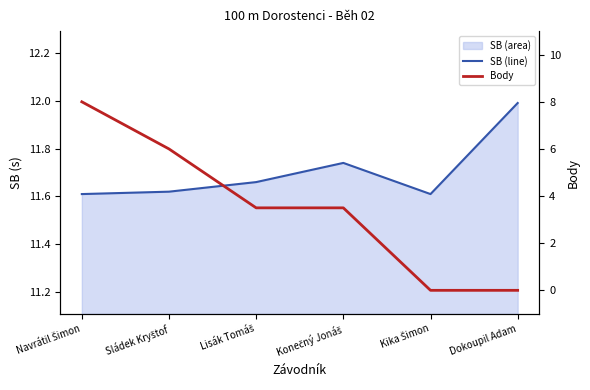

Between Lisák Tomáš and Kika Šimon, which series saw the biggest shift?

Body